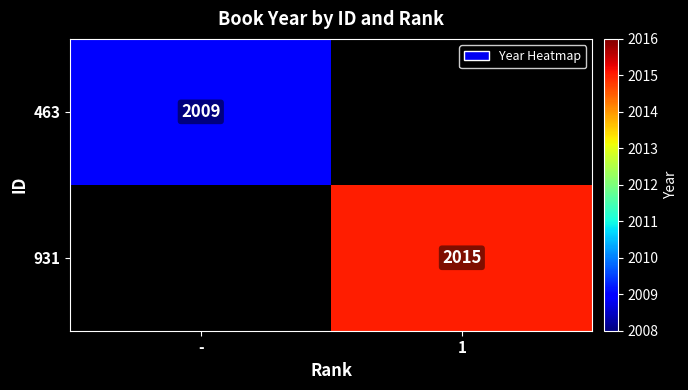

Is the value of 463 at - greater than the value of 931 at 1?

No